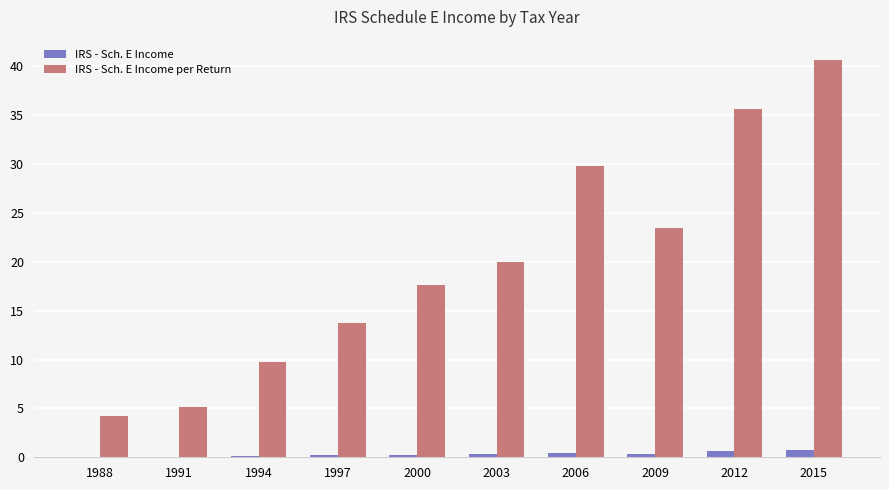

At which label does IRS - Sch. E Income per Return reach its peak?

2015